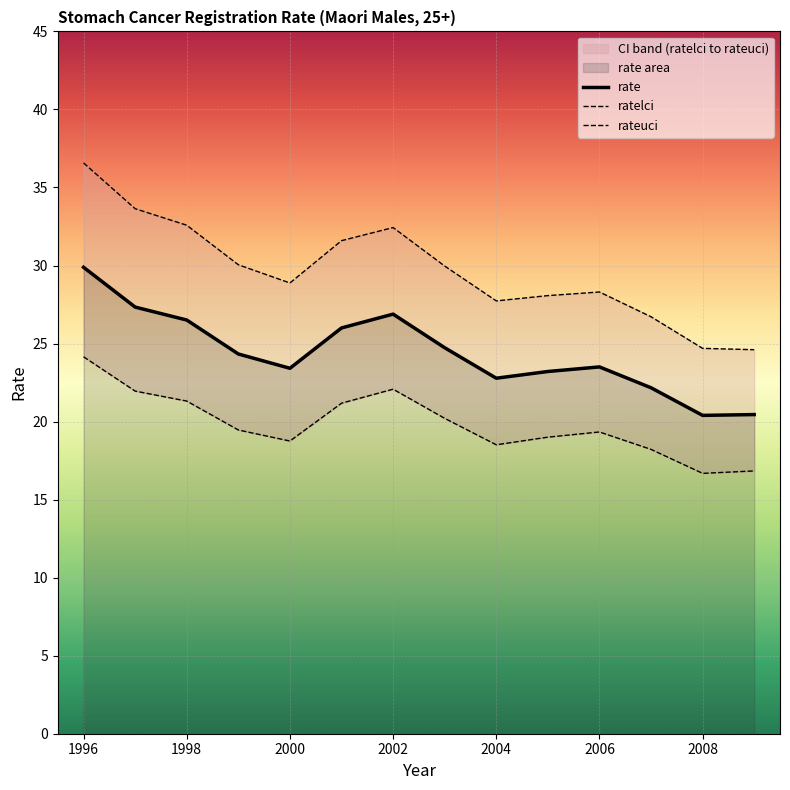

At how many categories does at least one series exceed 17?

14